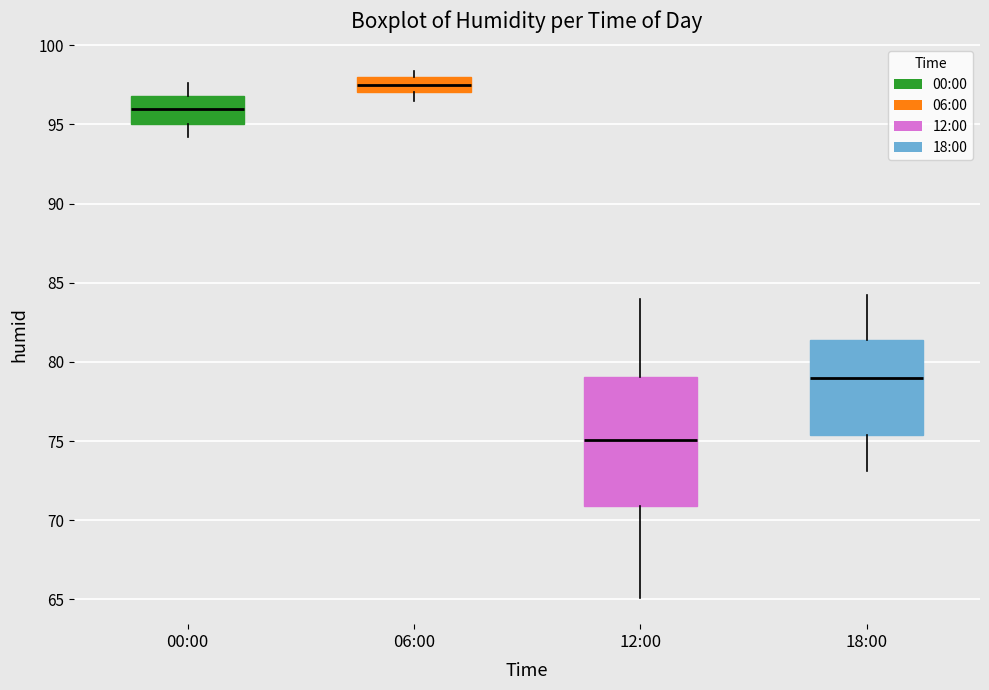

Reading left to right, transcribe this box plot: for each box, give where its median line is, the range the box spans, and where its two whiskers end, as read against the y-axis. The values are not printed on the chart, so give them approximately, as read against the axis.

00:00: median 96.0, box 95.0 to 97.0, whiskers 94.0 to 97.5
06:00: median 97.5, box 97.0 to 98.0, whiskers 96.5 to 98.5
12:00: median 75.0, box 71.0 to 79.0, whiskers 65.0 to 84.0
18:00: median 79.0, box 75.5 to 81.5, whiskers 73.0 to 84.0